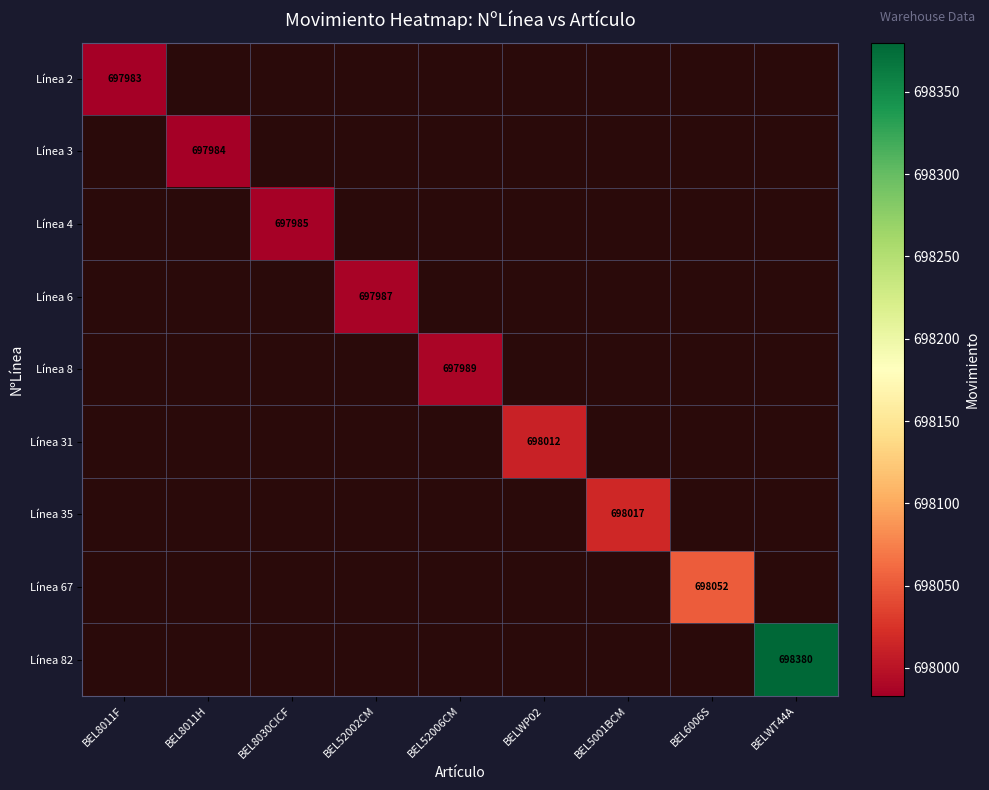

The Línea 2 series shows 697983 at BEL8011F. True or false?

True